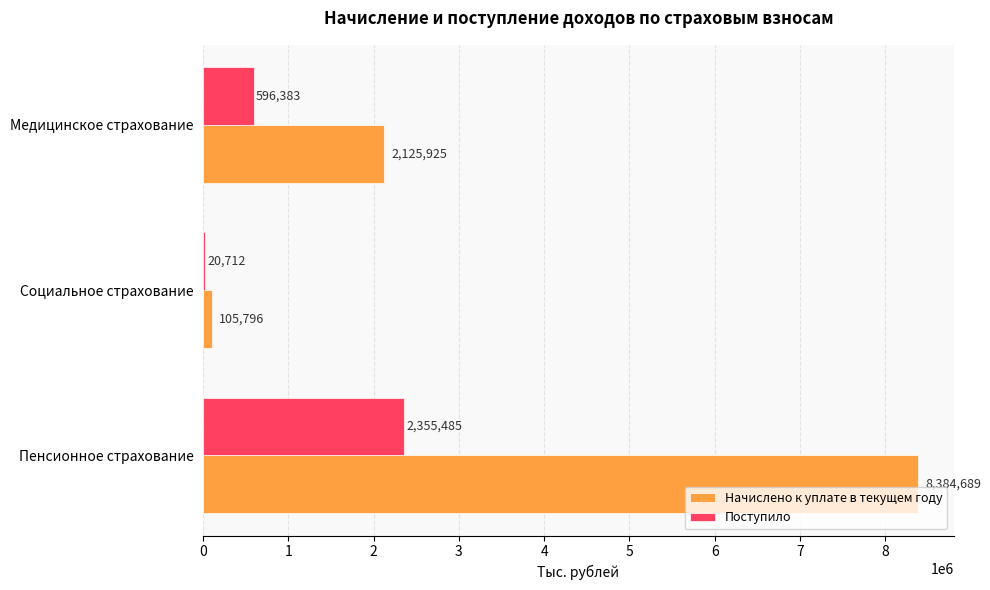

Which series changed the most between Социальное страхование and Медицинское страхование?

Начислено к уплате в текущем году